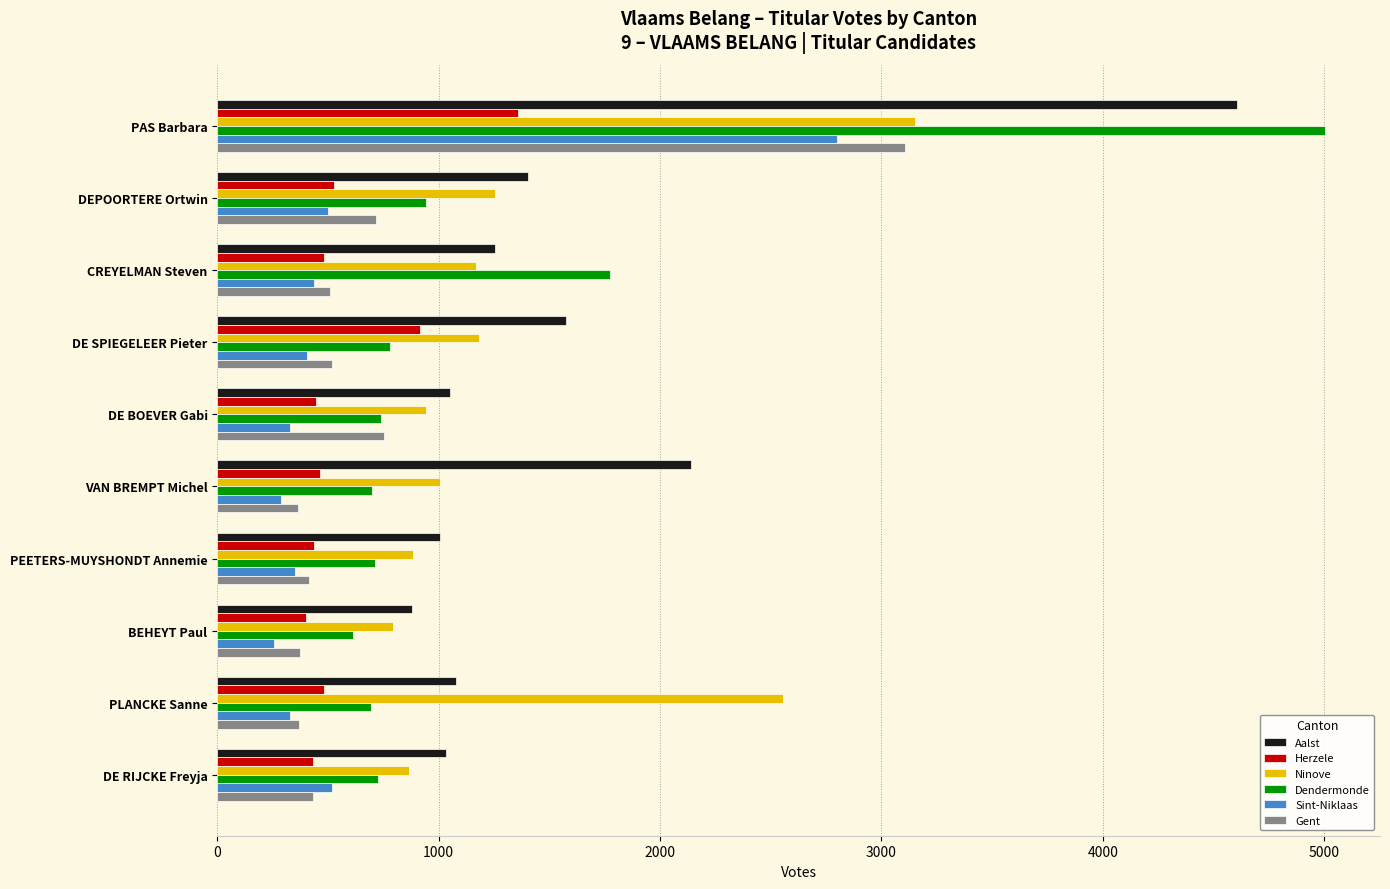

The Herzele series shows 1359 at PAS Barbara. True or false?

True